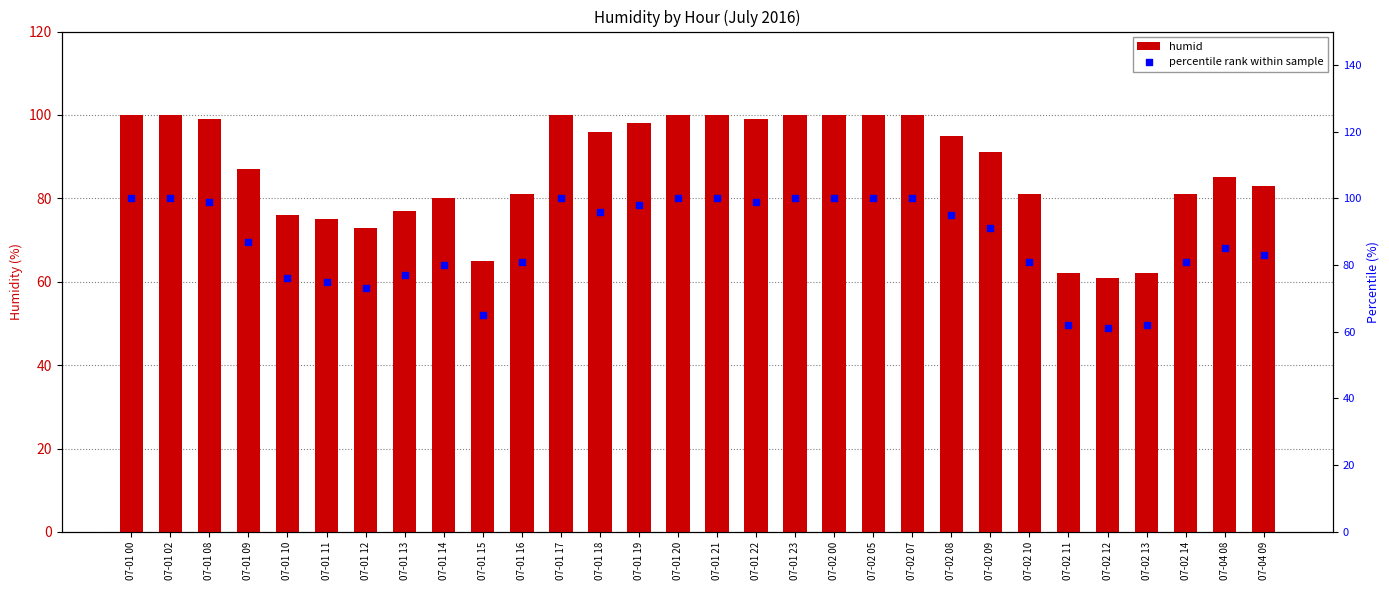

What is the total value across all series at 07-02 08?

190